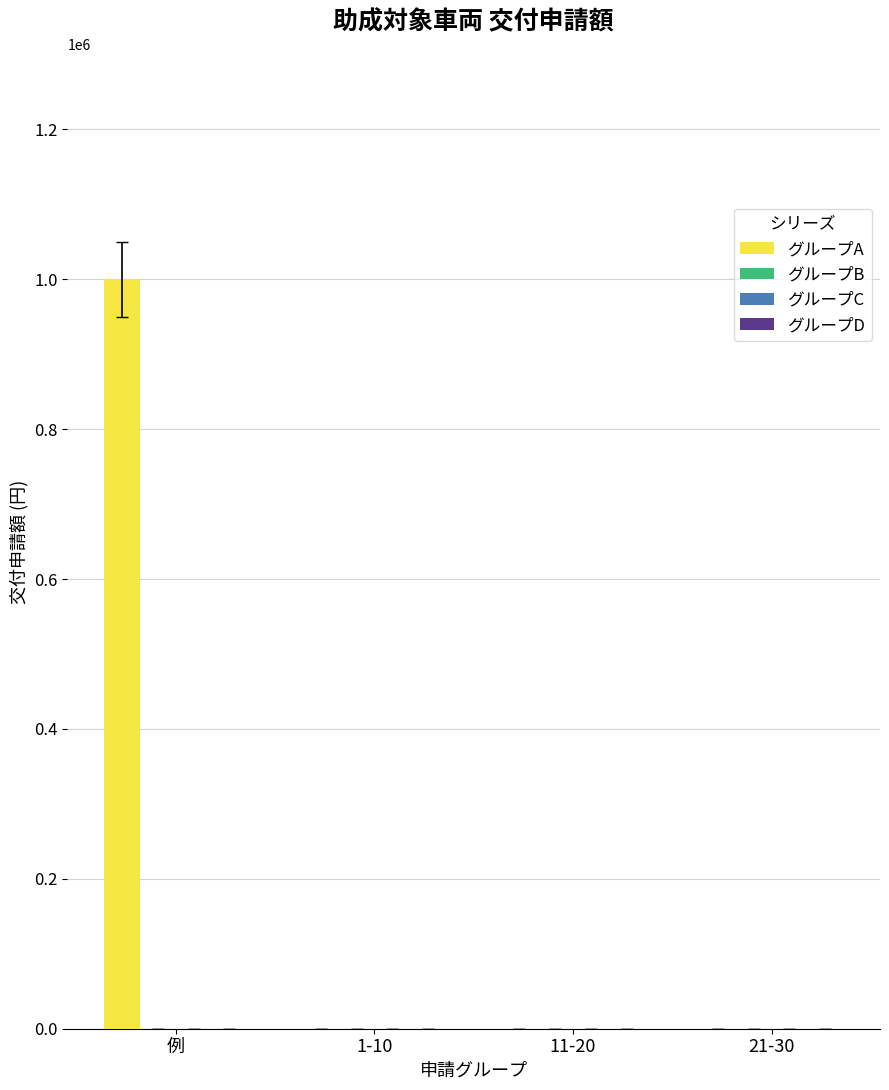

What is the maximum value shown in the chart?

1000000